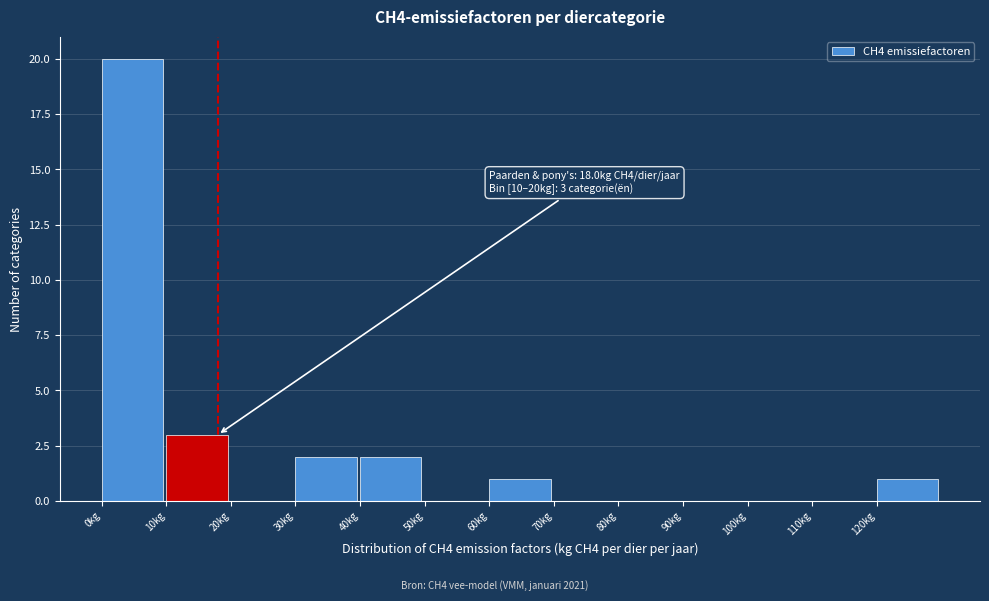

Over which range of the x-axis is the bar tallest?

0 to 10